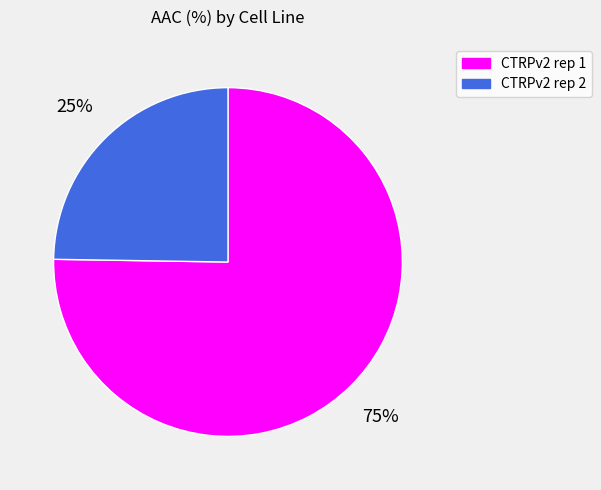

What percentage is the CTRPv2 rep 2 slice, to the nearest percent?

25%